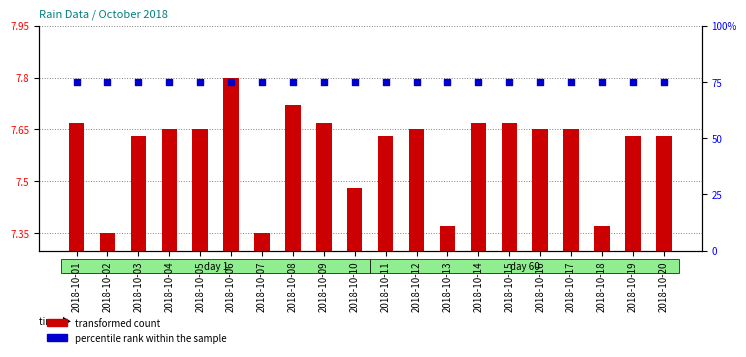

Which series has the largest total across all categories?

percentile rank within the sample